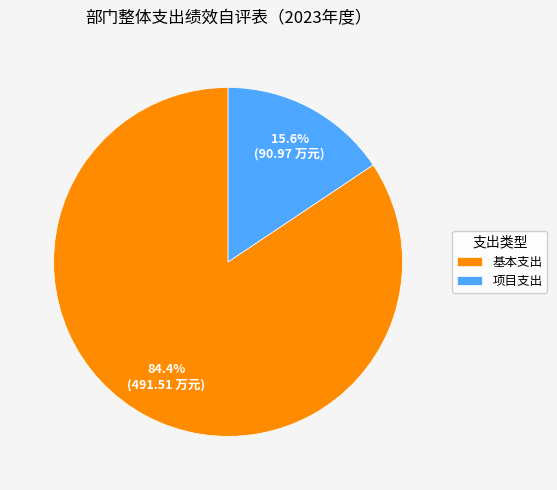

Combined, what portion of the pie is 项目支出 and 基本支出?

100.0%